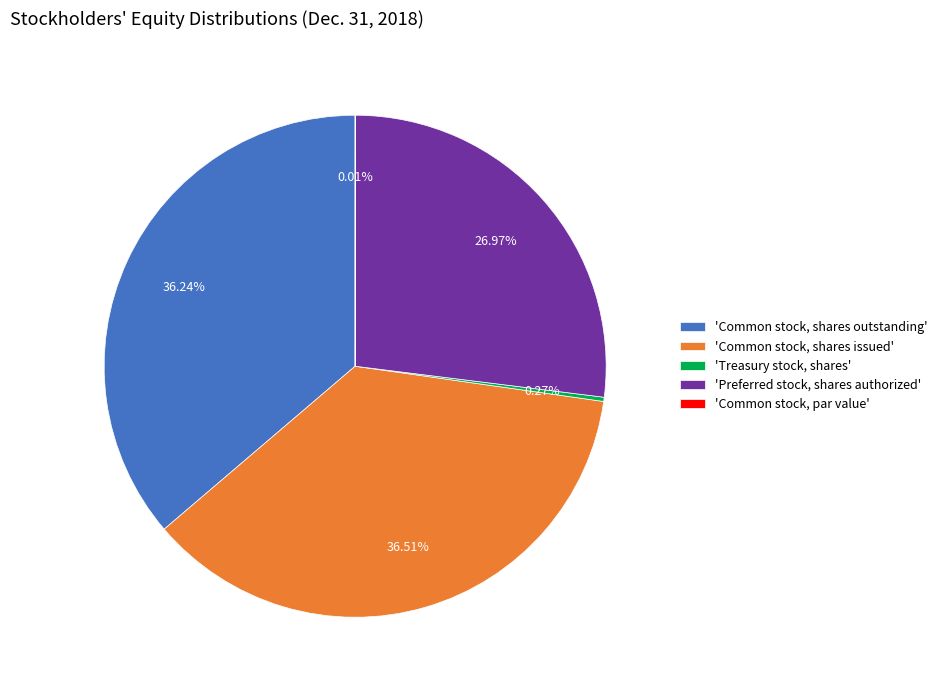

Is there any slice that represents more than half of the pie?

No